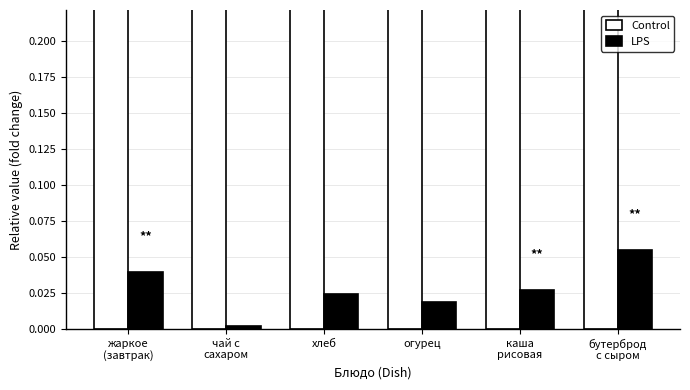

Where is LPS nearest to the value 0?

чай с
сахаром